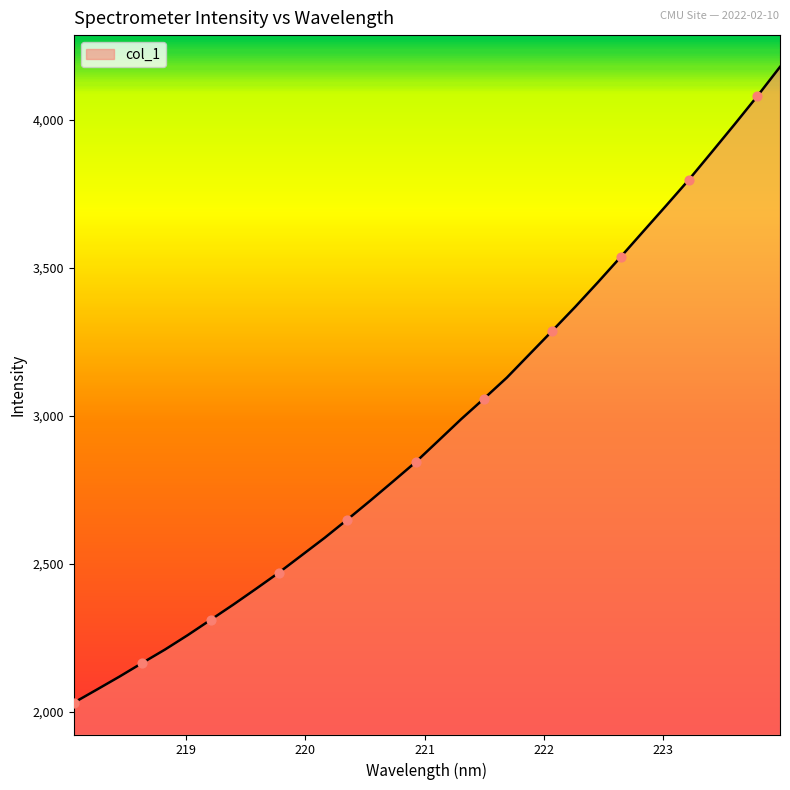

What is the greatest value displayed?

4178.4